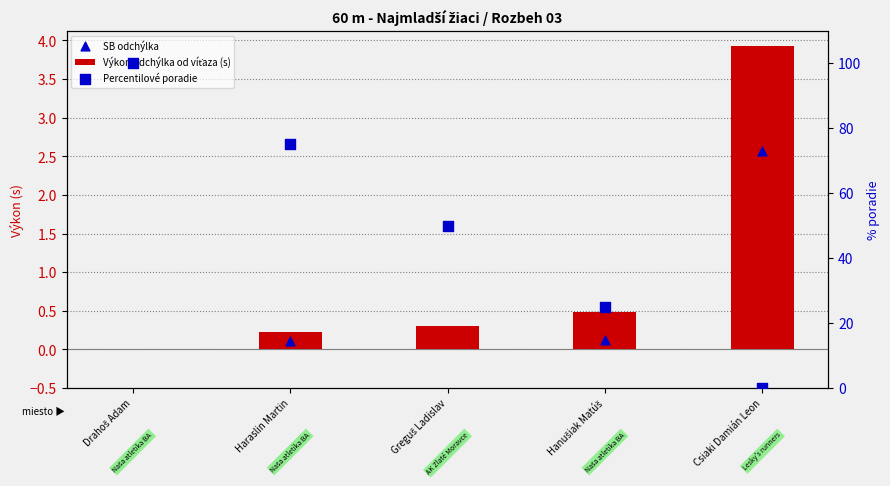

What is the change in value from Drahoš Adam to Haraslin Martin?

+0.2